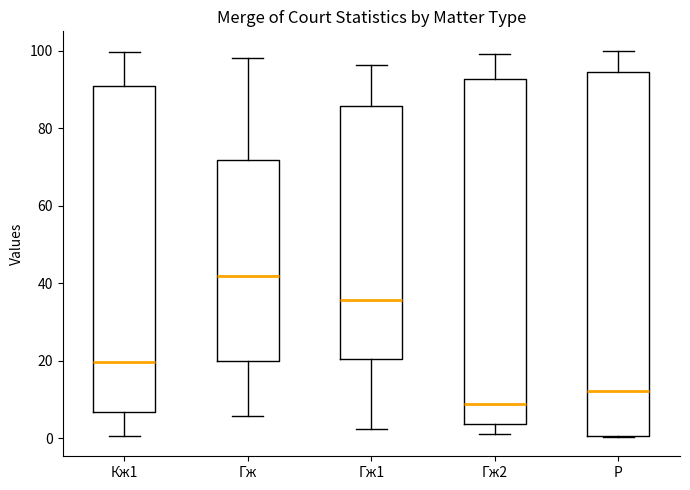

Reading left to right, read every box against the y-axis: the position of its median line, the range the box covers, and the ends of its whiskers. The values are not printed on the chart, so give them approximately, as read against the axis.

Кж1: median 20, box 6 to 90, whiskers 0 to 100
Гж: median 42, box 20 to 72, whiskers 6 to 98
Гж1: median 36, box 20 to 86, whiskers 2 to 96
Гж2: median 8, box 4 to 92, whiskers 2 to 100
Р: median 12, box 0 to 94, whiskers 0 to 100